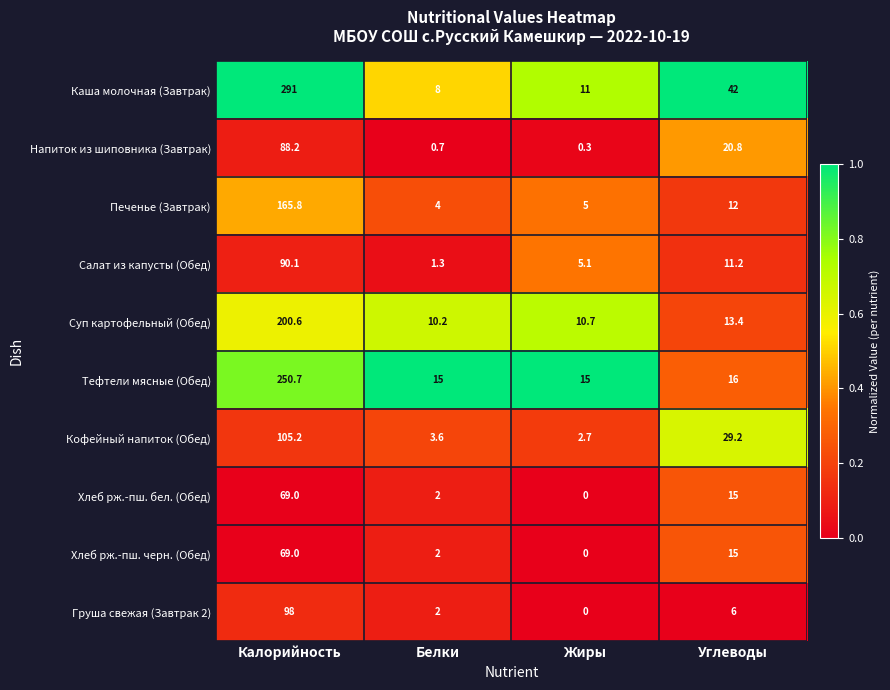

What is the total value across all series at Углеводы?

180.6